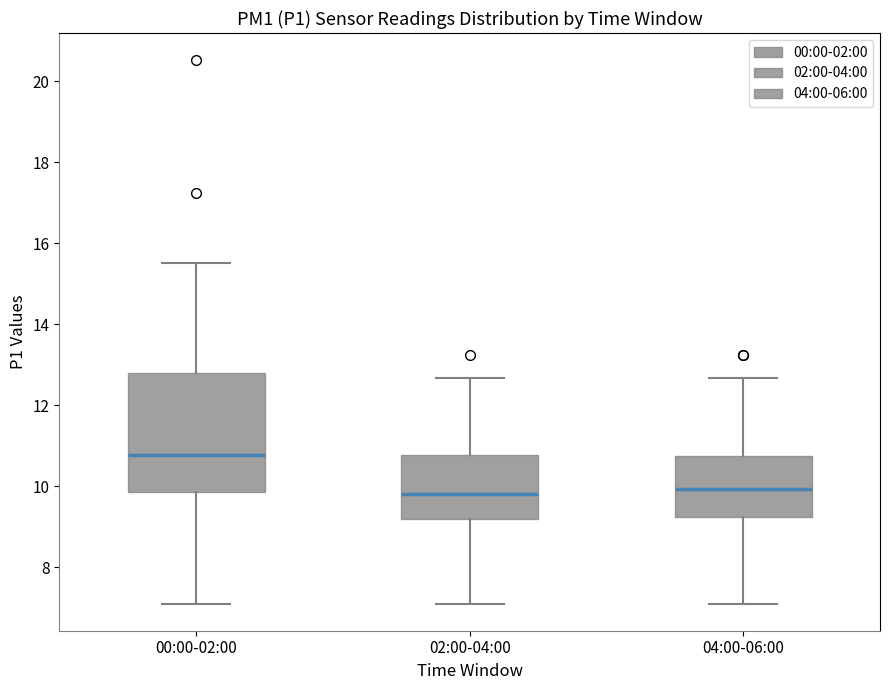

Where does the median line of the box for 02:00-04:00 sit on the y-axis? The values are not printed on the chart, so give them approximately, as read against the axis.

9.8